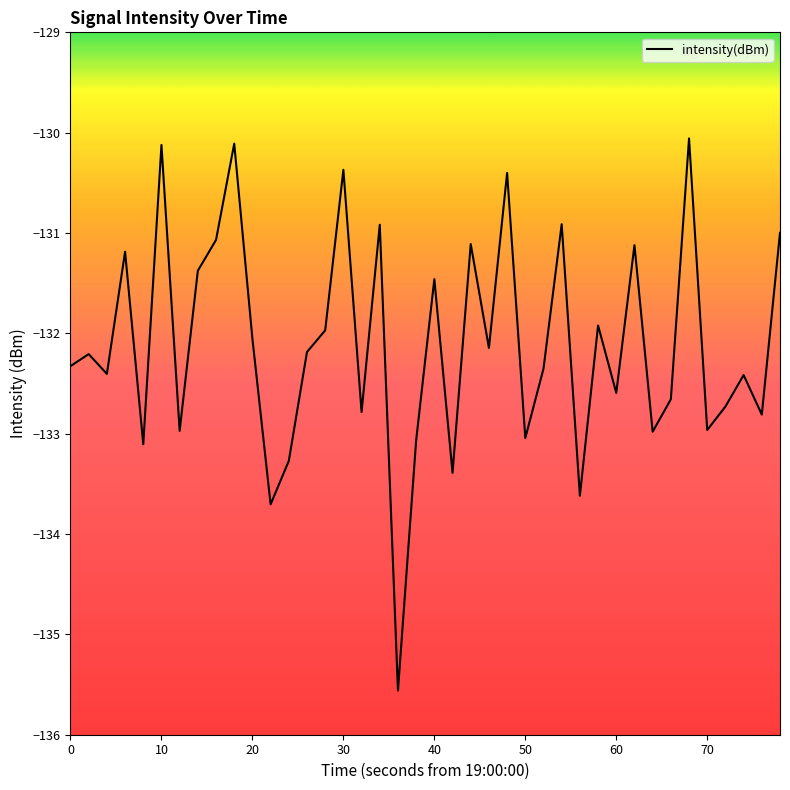

What is the minimum value shown in the chart?

-135.6